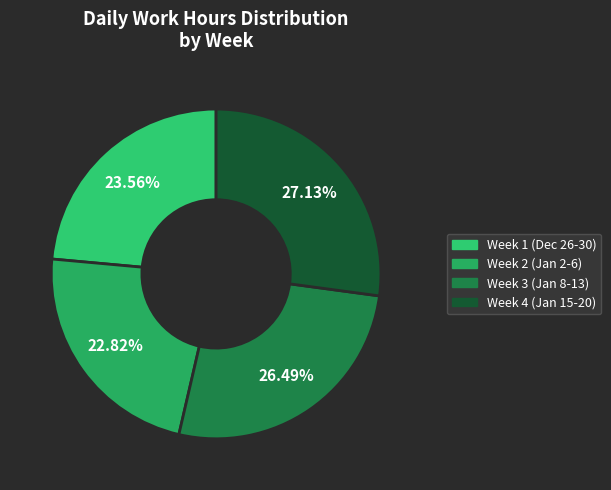

Rank the categories by value from highest to lowest.

Week 4 (Jan 15-20), Week 3 (Jan 8-13), Week 1 (Dec 26-30), Week 2 (Jan 2-6)